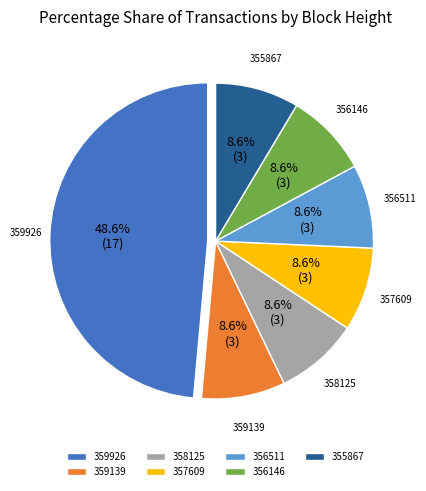

Which category has the biggest portion of the pie?

359926